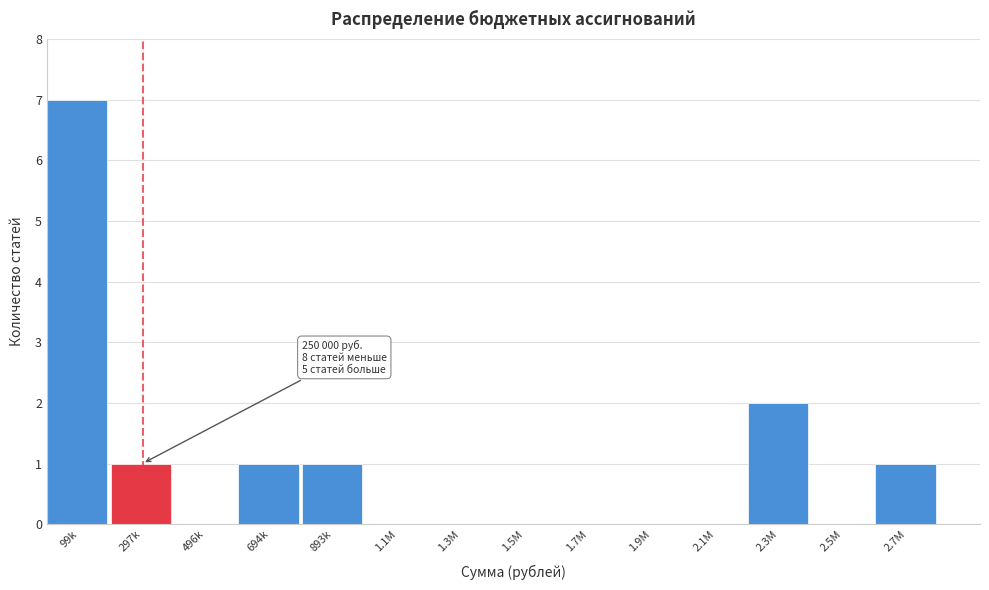

Reading left to right, extract all data points from this chart.

99k=7	297k=1	496k=0	694k=1	893k=1	1.1M=0	1.3M=0	1.5M=0	1.7M=0	1.9M=0	2.1M=0	2.3M=2	2.5M=0	2.7M=1